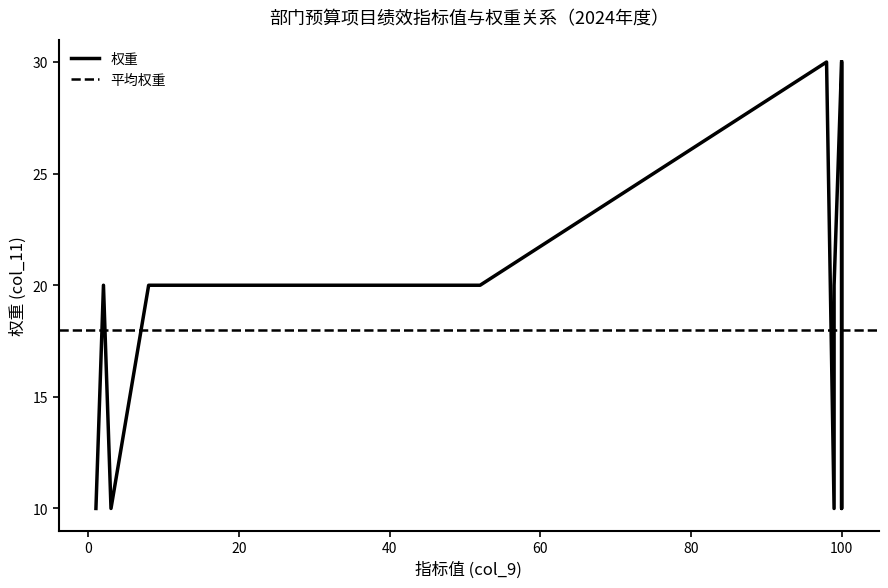

True or false: the data shows 30 at 100.

True